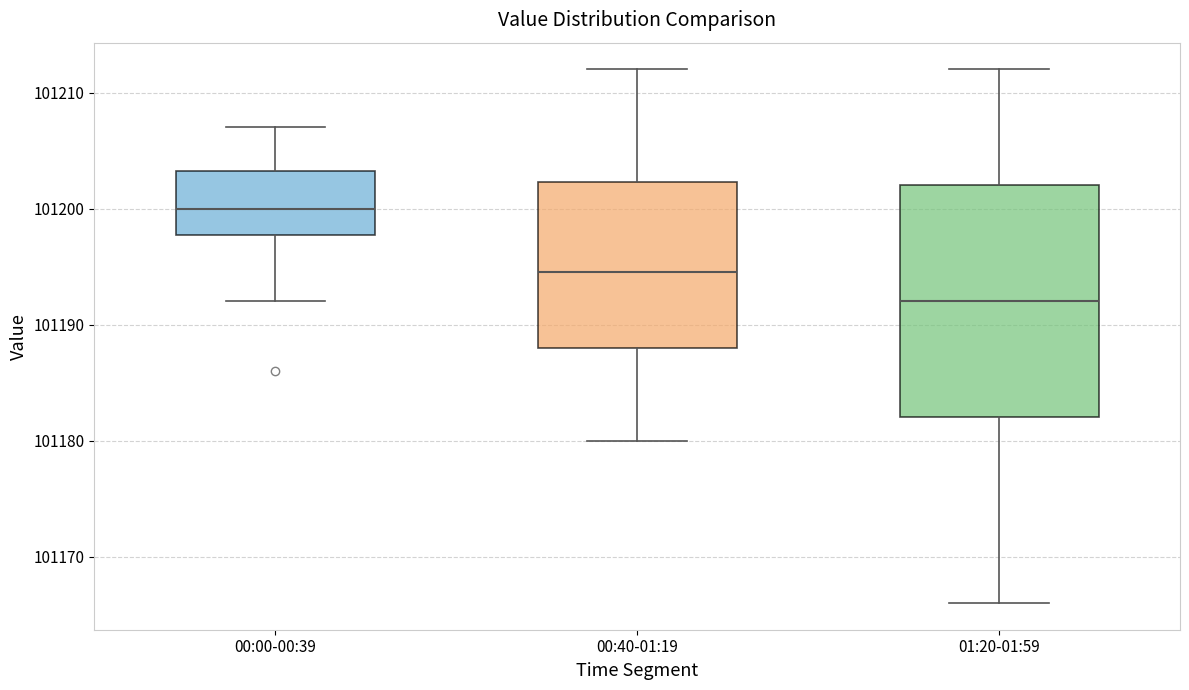

Reading left to right, transcribe this box plot: for each box, give where its median line is, the range the box spans, and where its two whiskers end, as read against the y-axis. The values are not printed on the chart, so give them approximately, as read against the axis.

00:00-00:39: median 101200, box 101198 to 101203, whiskers 101192 to 101207
00:40-01:19: median 101195, box 101188 to 101202, whiskers 101180 to 101212
01:20-01:59: median 101192, box 101182 to 101202, whiskers 101166 to 101212